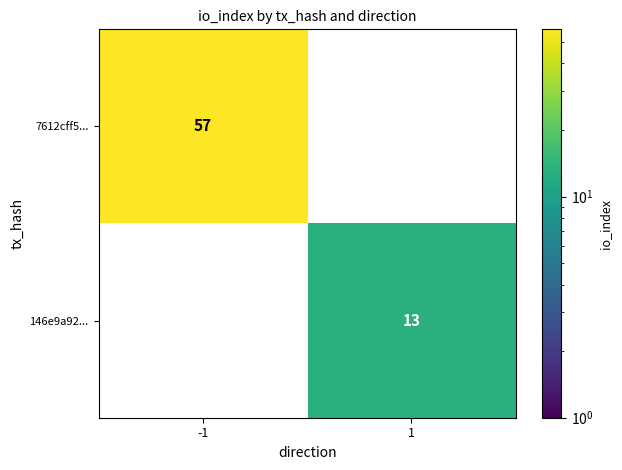

What is the maximum value shown in the chart?

57.0